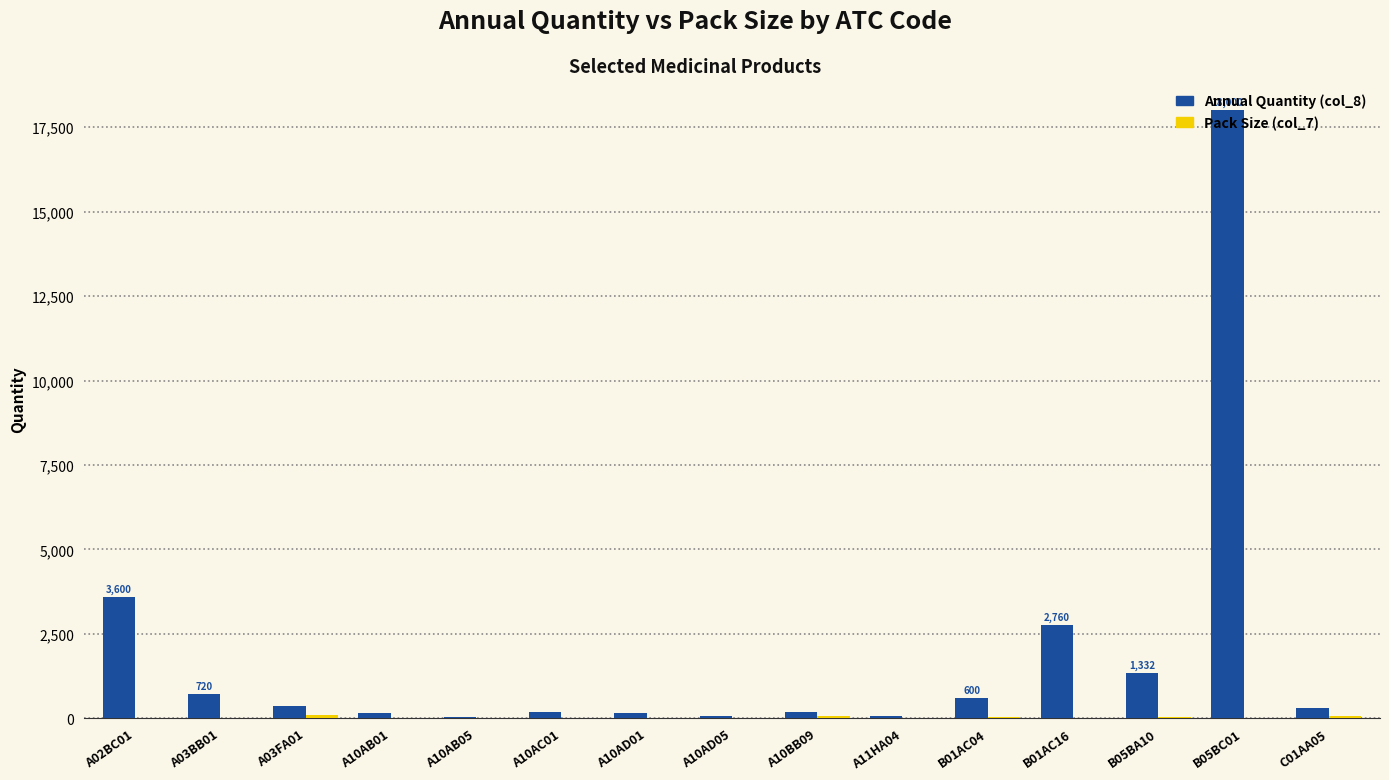

At which category is the sum across all series the highest?

B05BC01